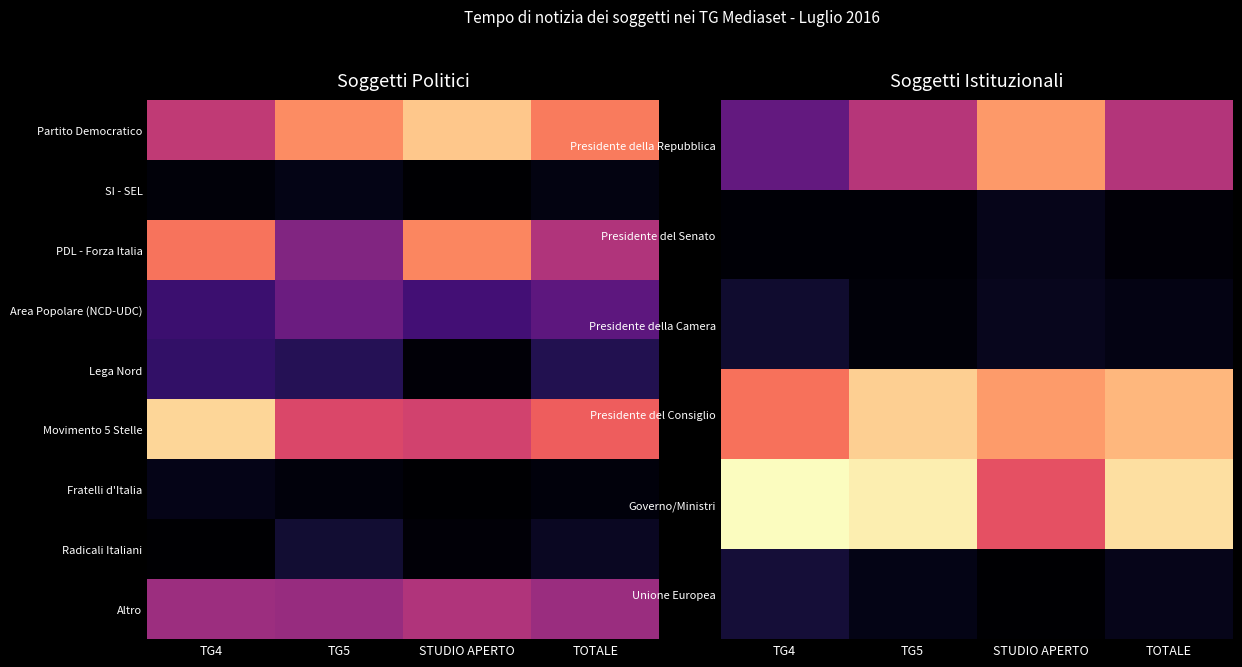

Count the number of data series in this chart.

9